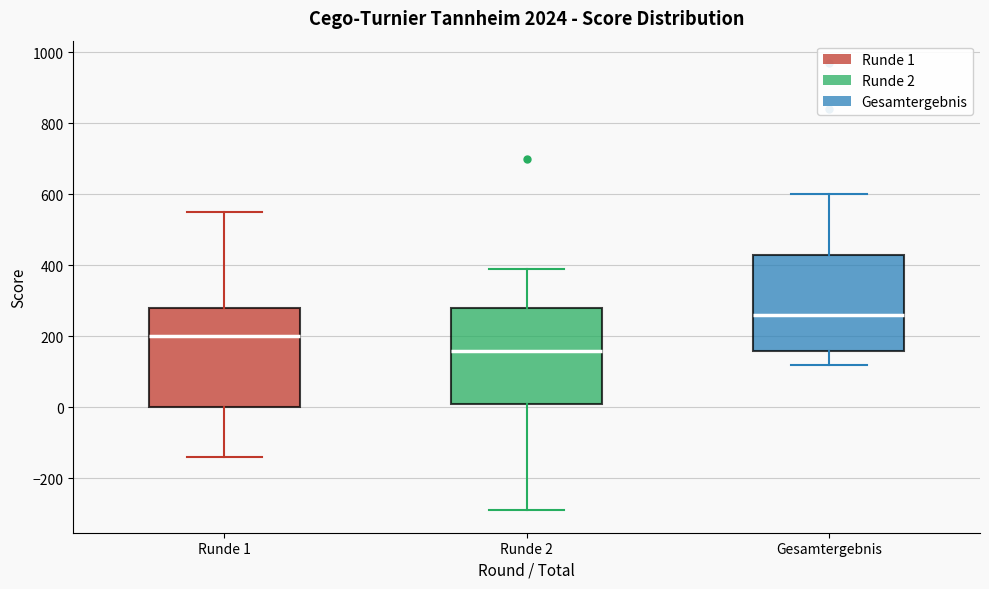

Reading left to right, read every box against the y-axis: the position of its median line, the range the box covers, and the ends of its whiskers. The values are not printed on the chart, so give them approximately, as read against the axis.

Runde 1: median 200, box 0 to 280, whiskers -140 to 560
Runde 2: median 160, box 20 to 280, whiskers -280 to 400
Gesamtergebnis: median 260, box 160 to 440, whiskers 120 to 600